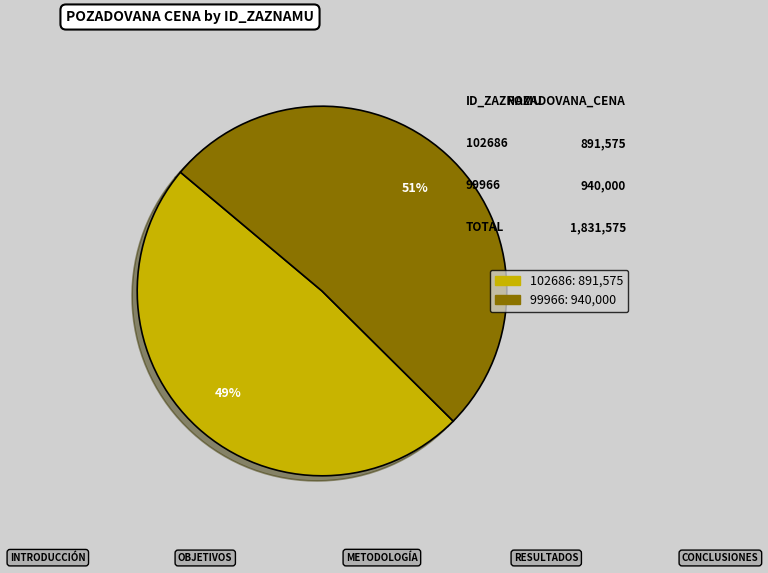

Do 102686 and 99966 together represent more than half of the pie?

Yes